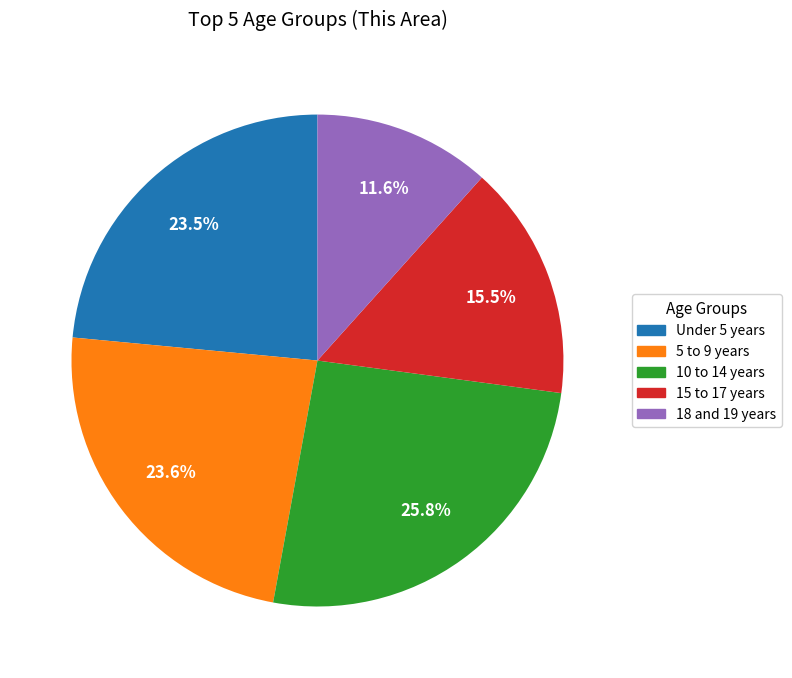

Does any single category account for the majority?

No